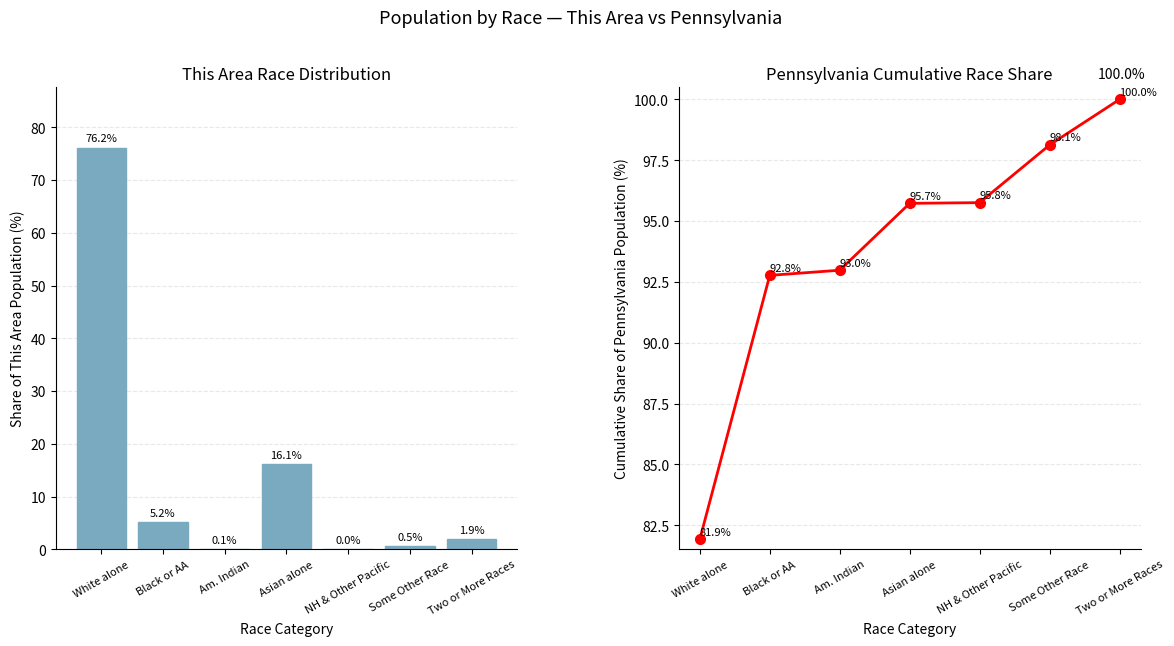

True or false: Pennsylvania Cumulative % has a value of 39.5 at NH & Other Pacific.

False